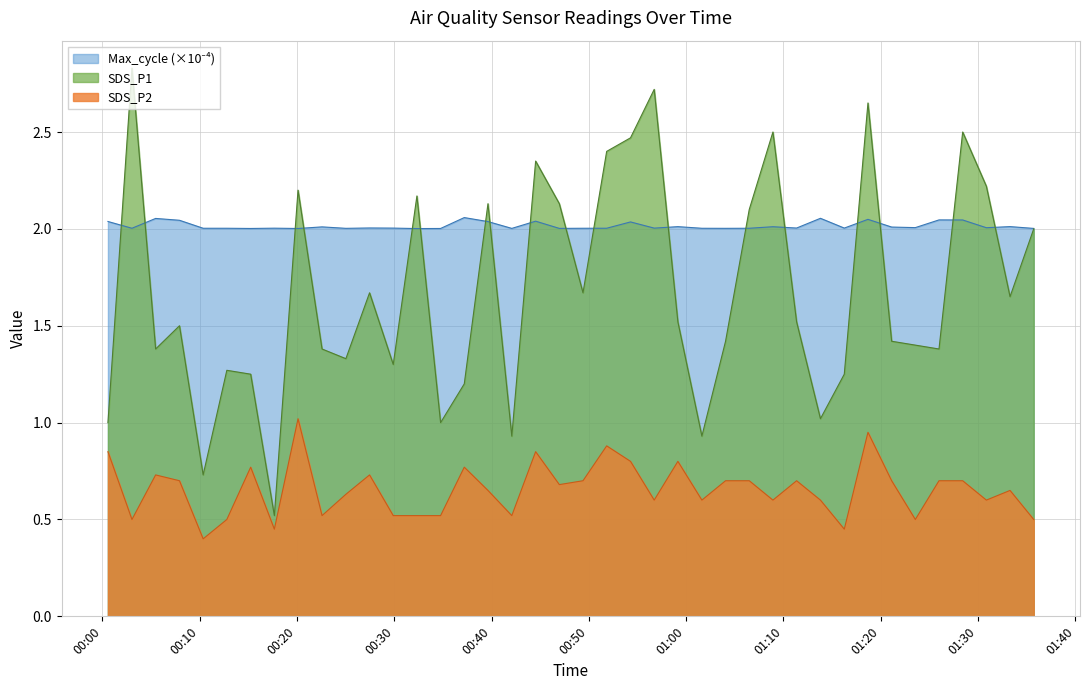

How many interior local peaks does the Max_cycle series have?

13